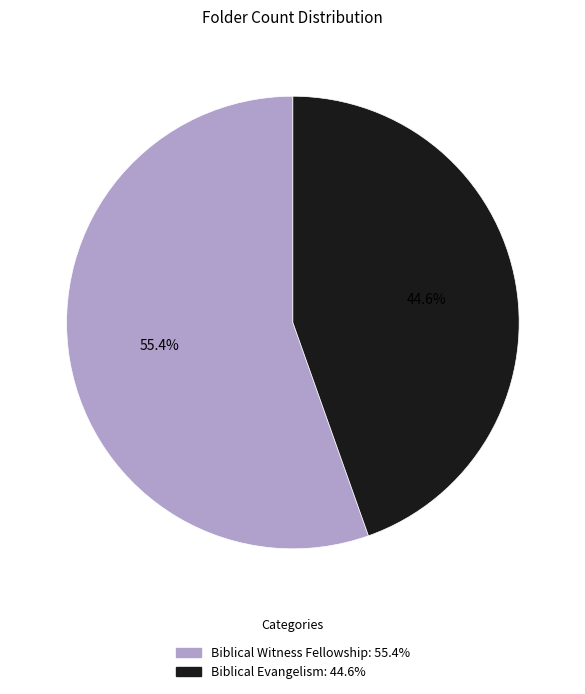

True or false: Biblical Witness Fellowship accounts for 43% of the total.

False